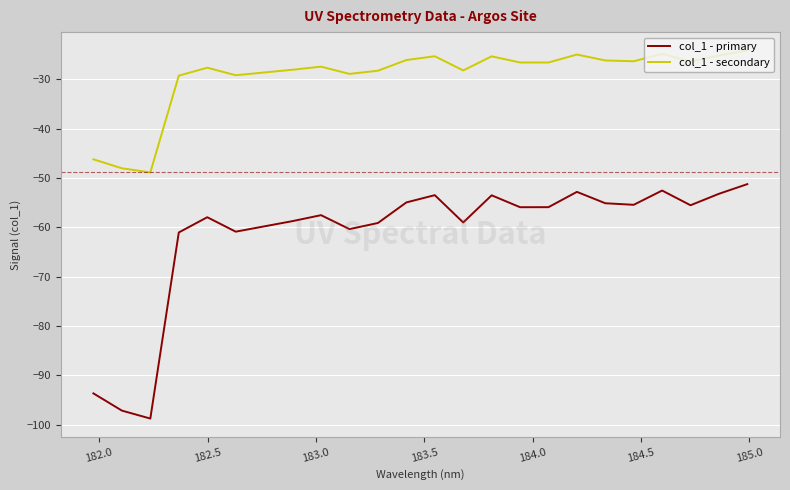

Which series has the largest total across all categories?

col_1 - secondary